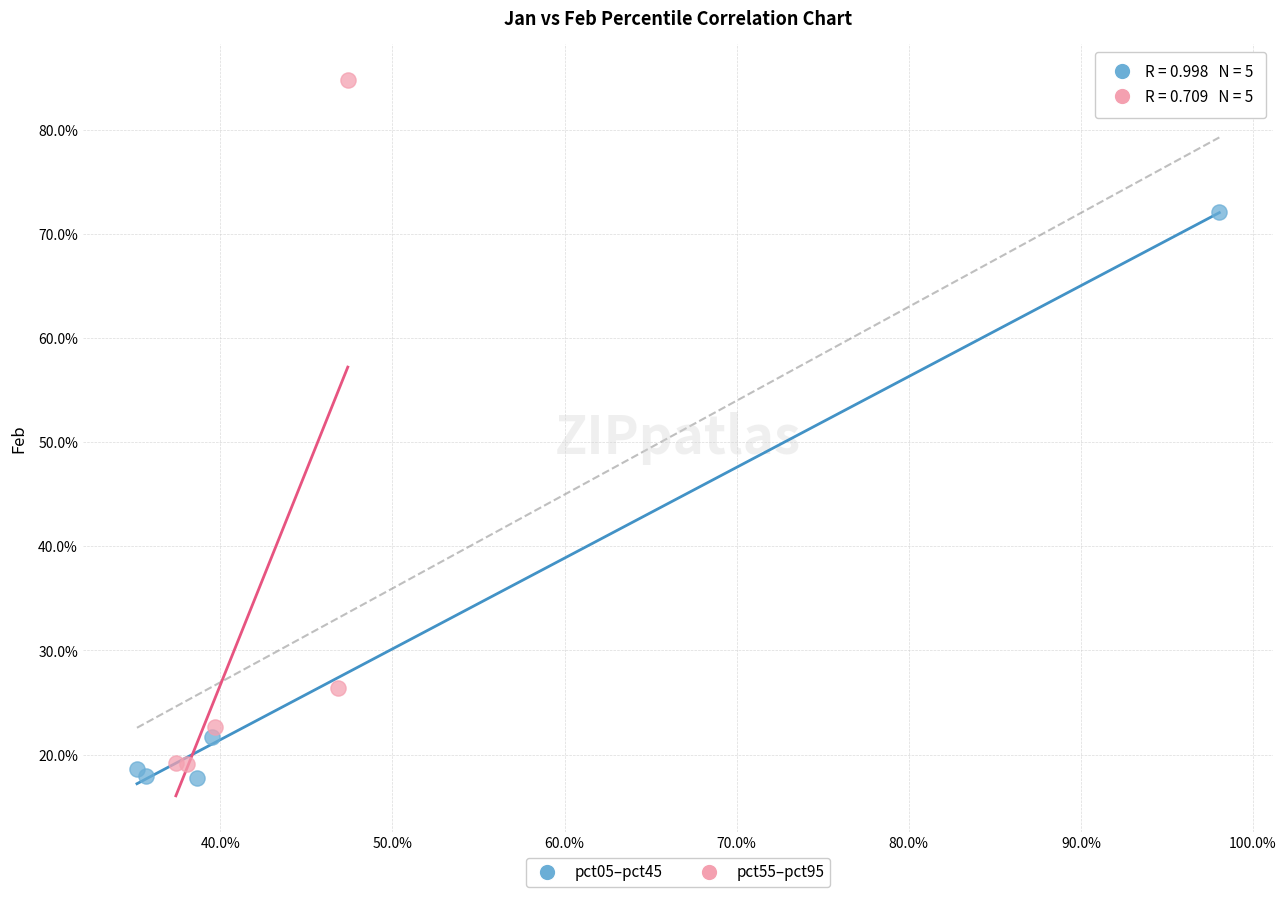

Which series reaches the minimum Y coordinate?

pct05–pct45